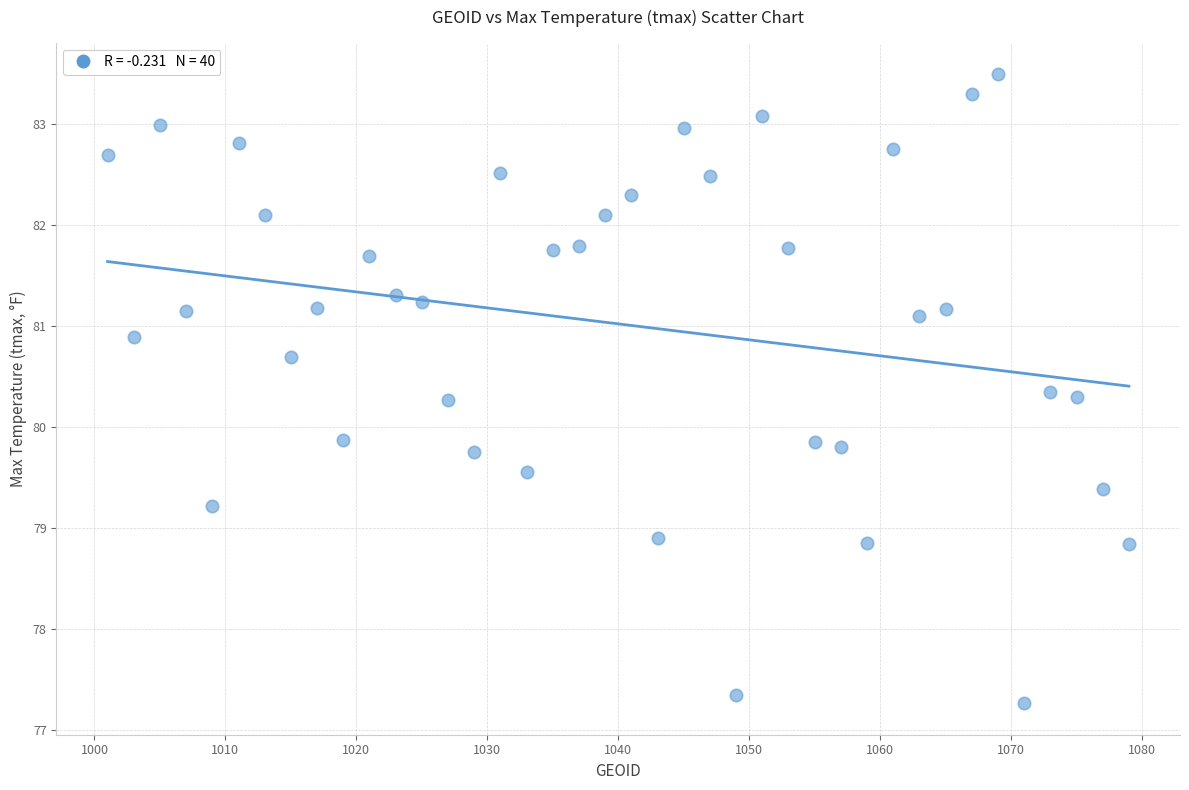

What is the range of X values (max minus min)?

78.0